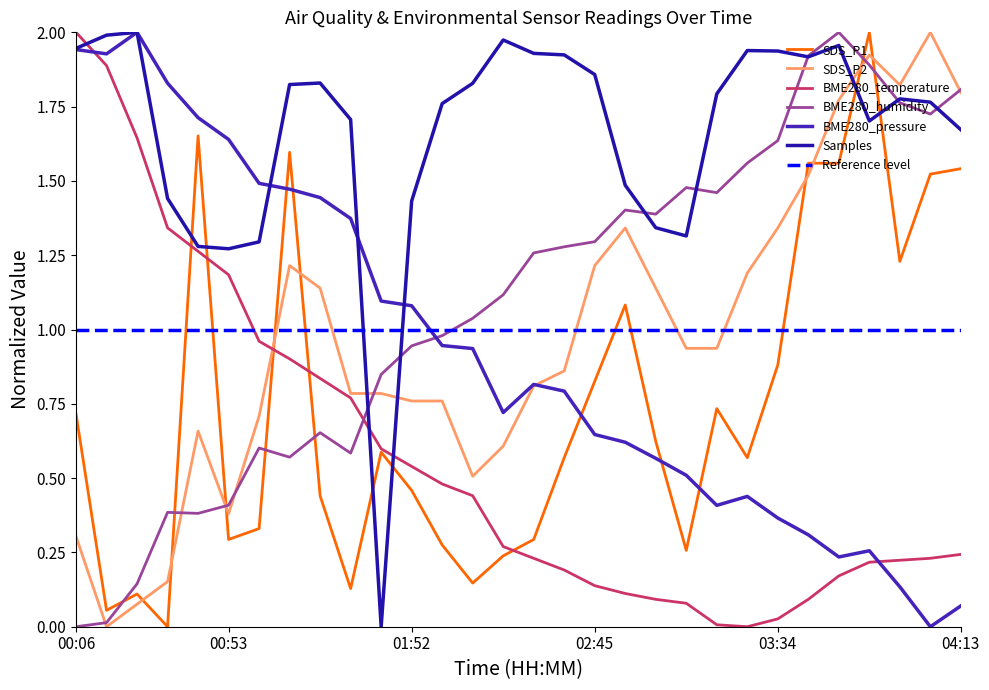

The SDS_P1 series shows 1.4 at 02:45. True or false?

False